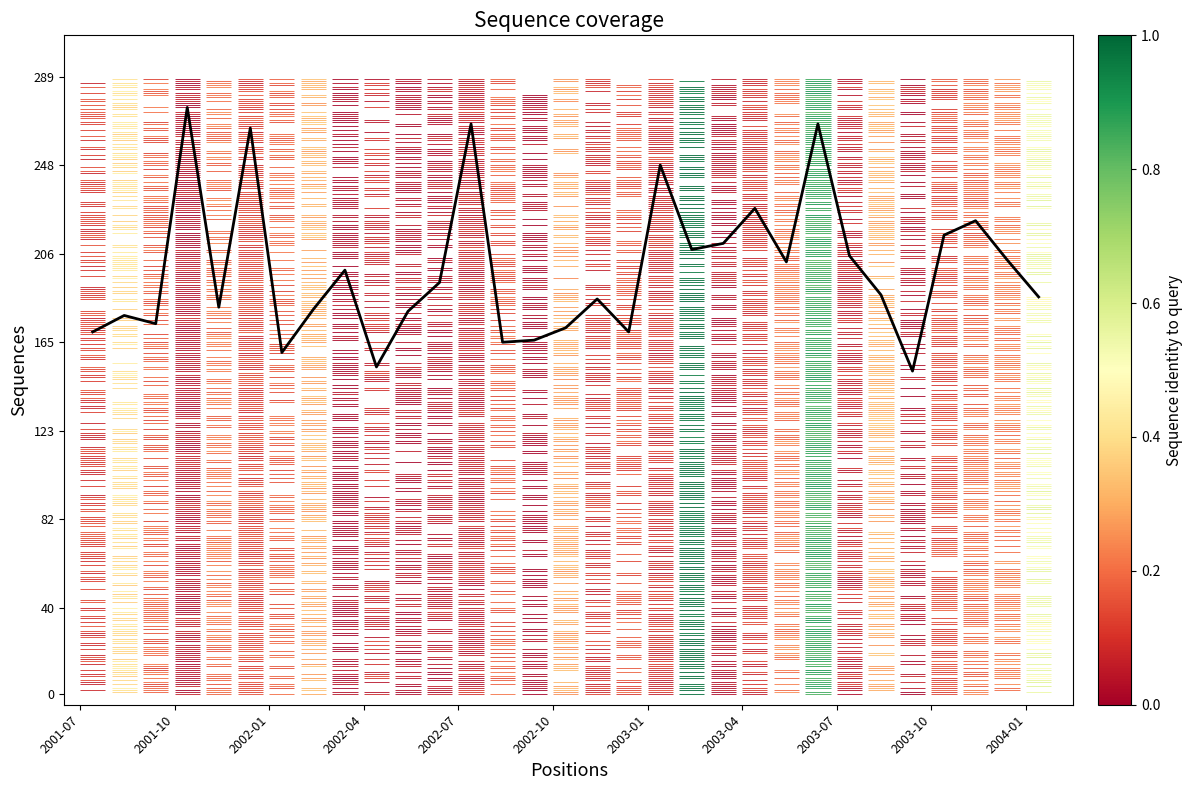

Is this an area chart (filled region under the line)?

No